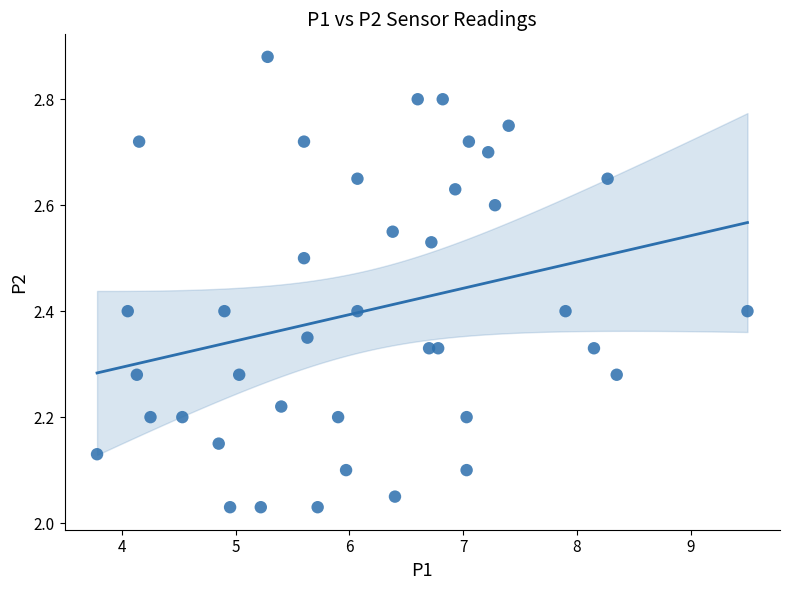

What is the range of X values (max minus min)?

5.7